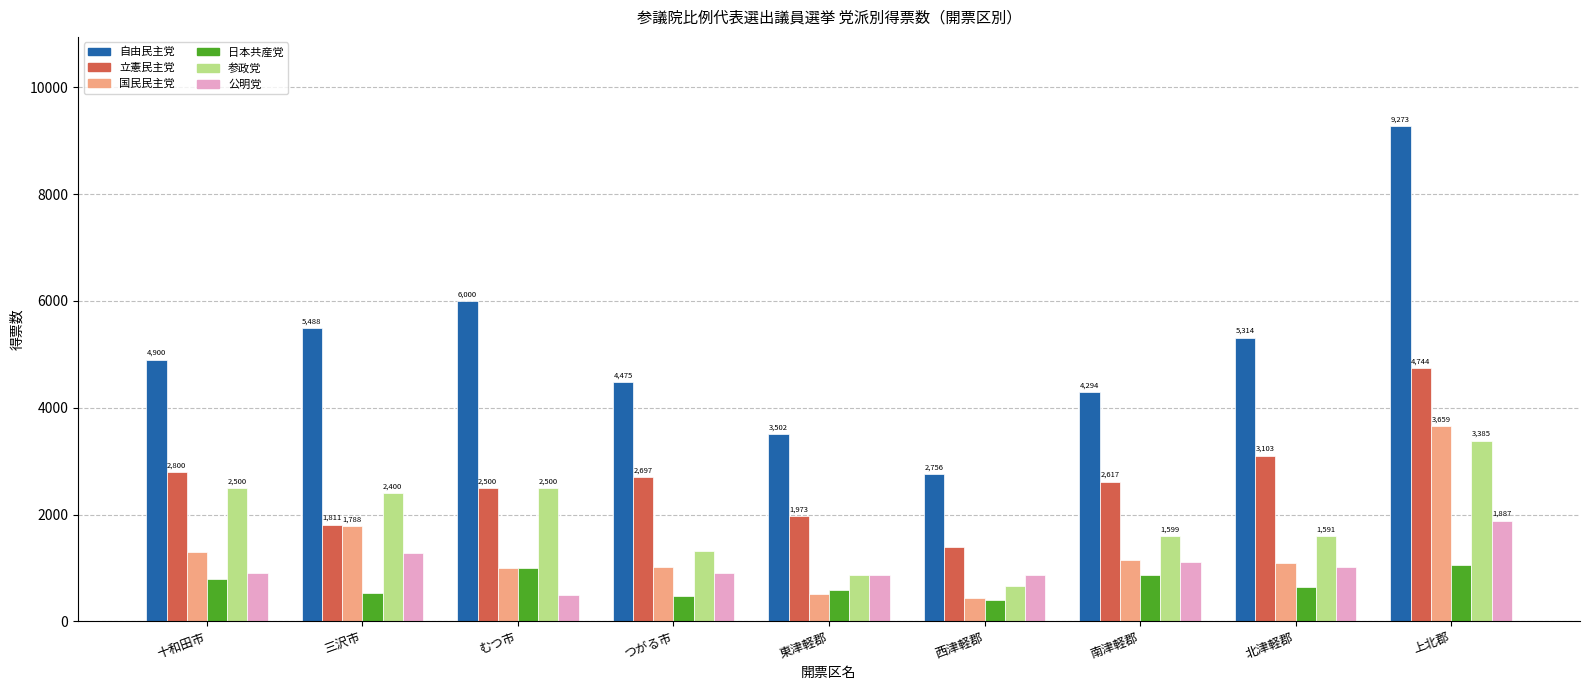

At which label does 自由民主党 reach its peak?

上北郡